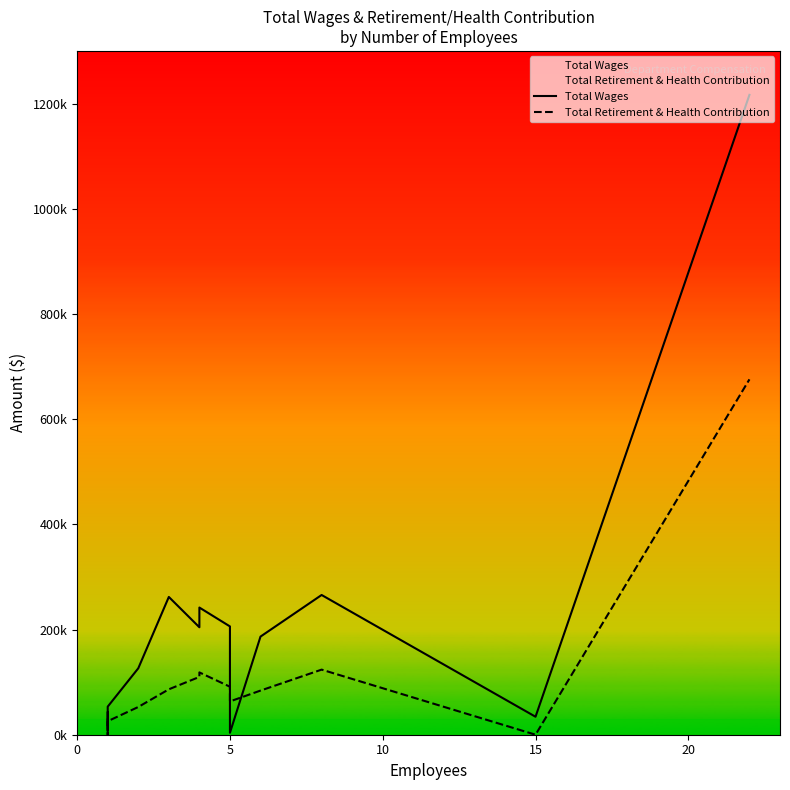

Which series ends up on top after the final intersection of Total Wages and Total Retirement & Health Contribution?

Total Wages